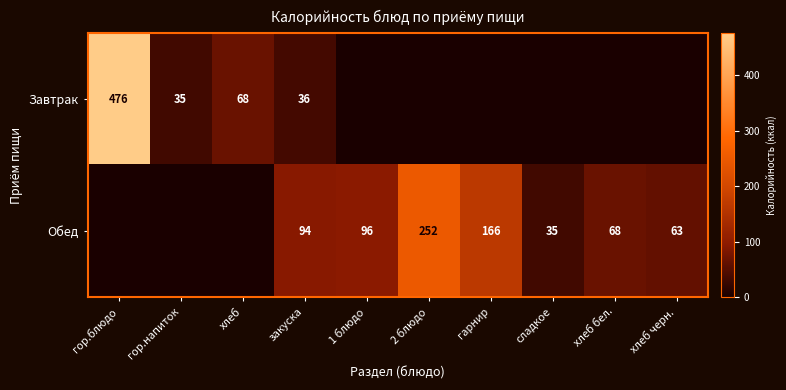

Is the value of Обед at закуска greater than the value of Завтрак at хлеб?

Yes